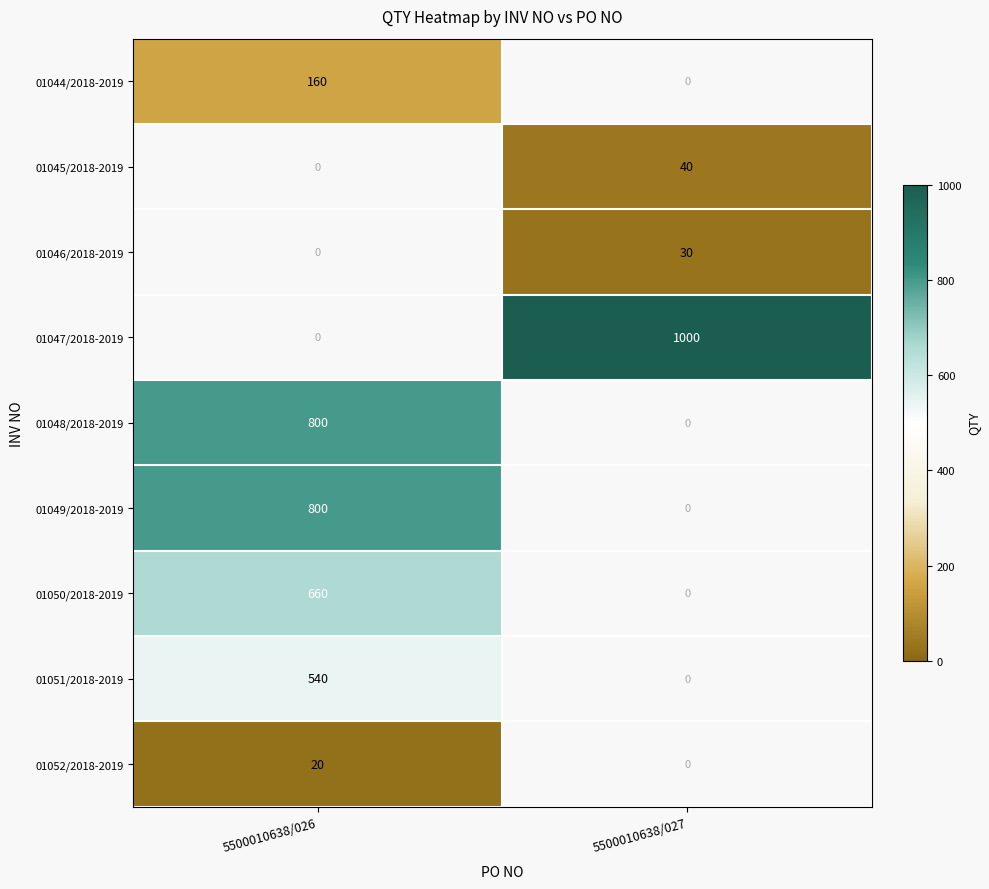

The value of 01050/2018-2019 at 5500010638/026 is 660. True or false?

True